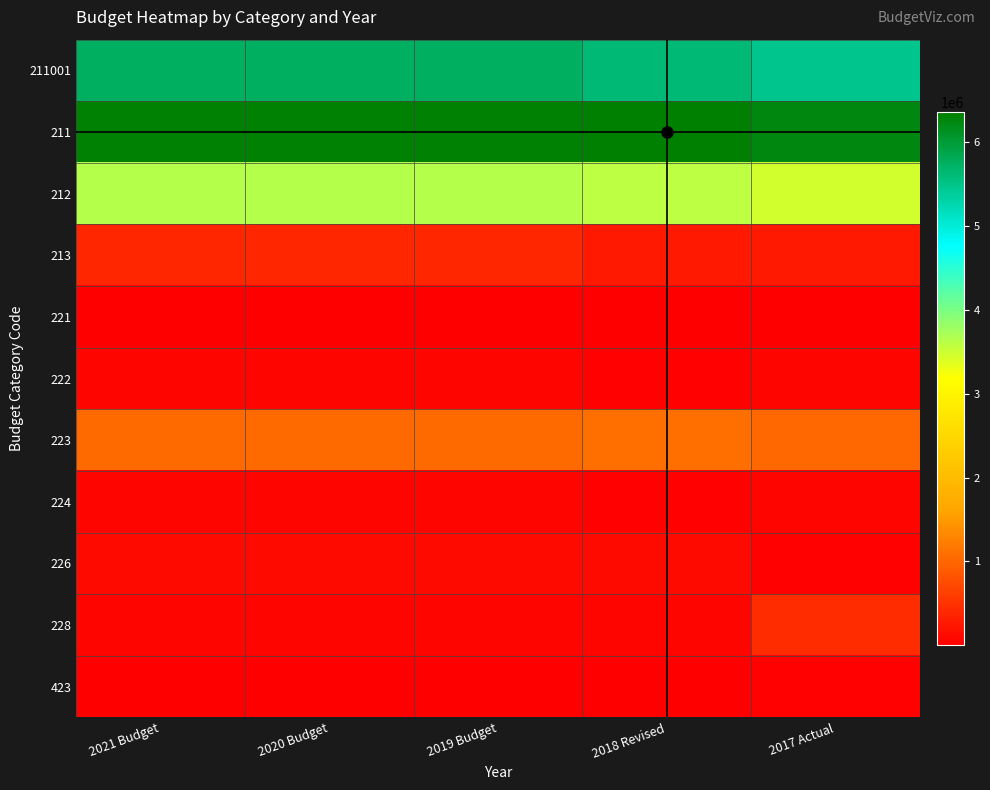

What is the difference between the maximum and second lowest values in the 223 series?

40000